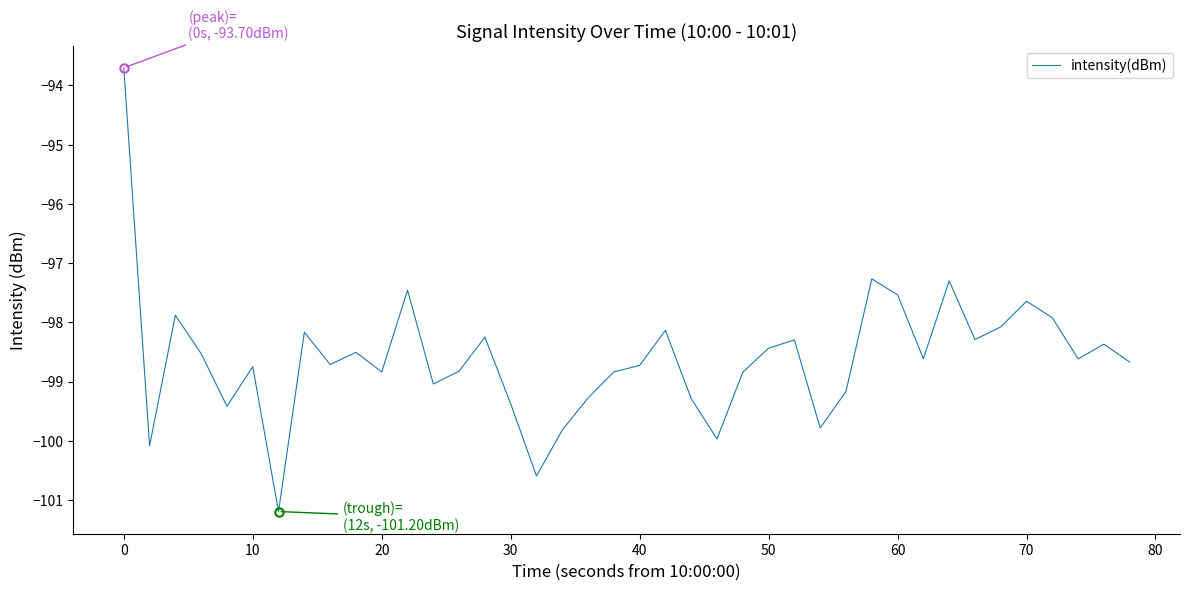

What is the smallest value displayed?

-101.2